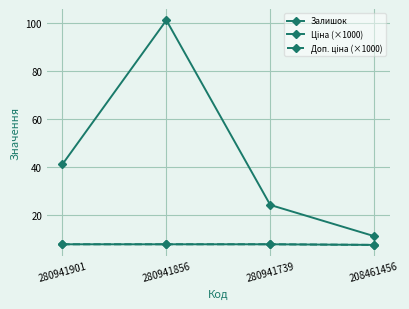

What is the highest value of the Залишок series?

101.0